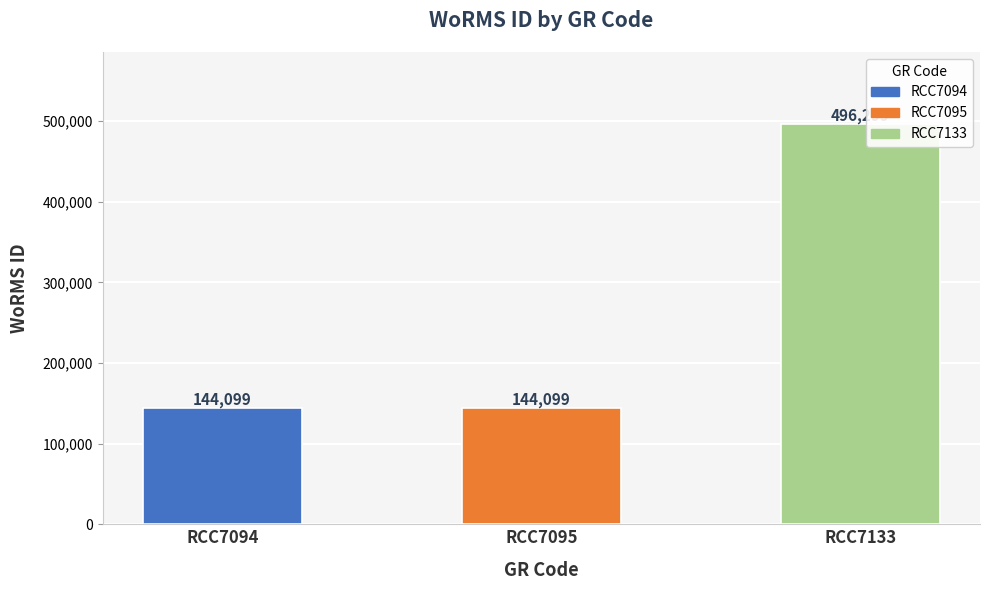

Reading left to right, extract all data points from this chart.

144099	144099	496299